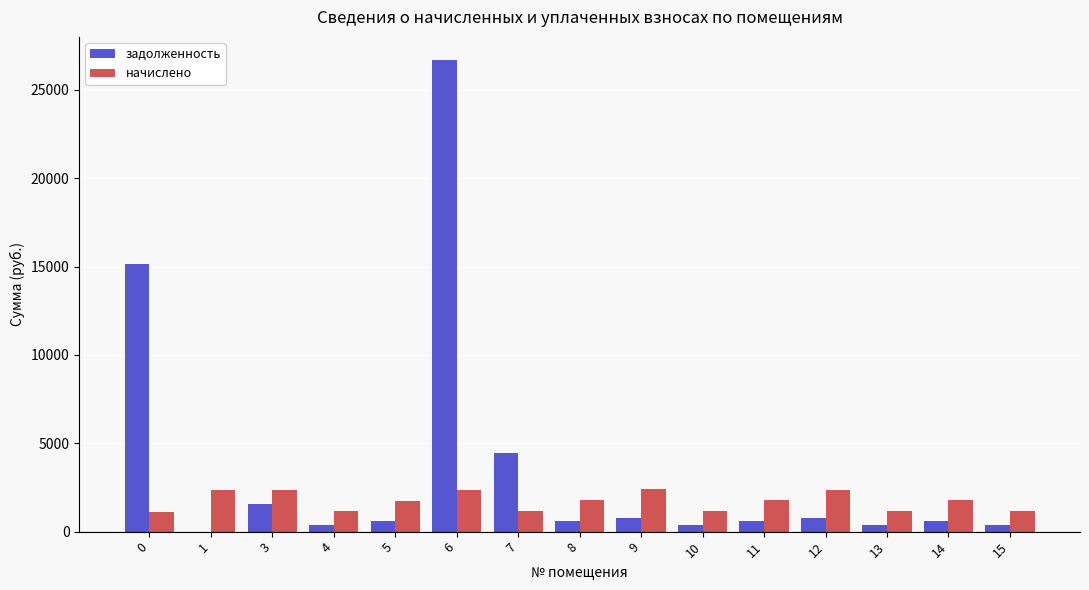

What is the highest value of the начислено series?

2392.9